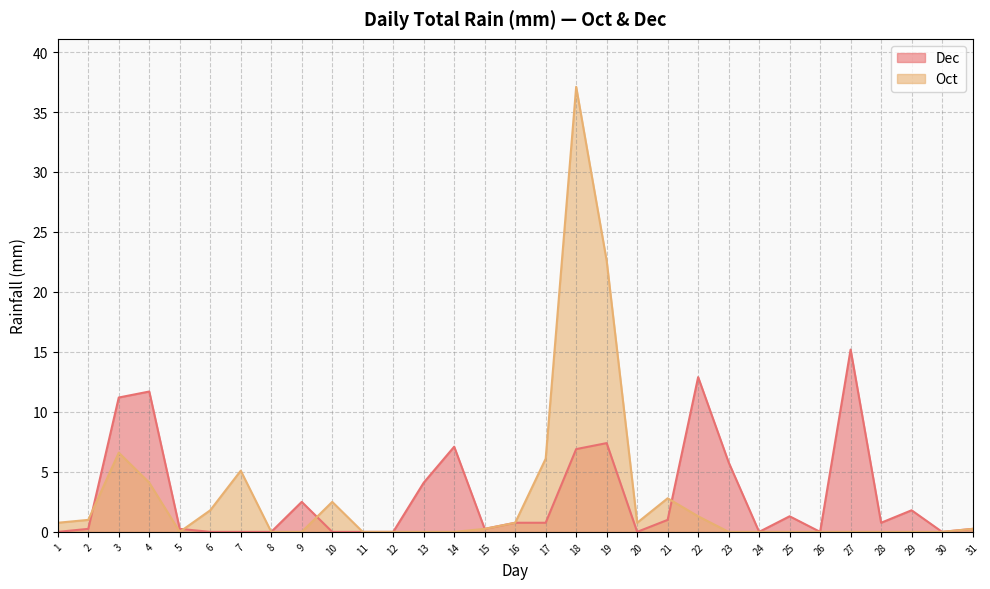

What are all the series names shown in the legend?

Dec, Oct